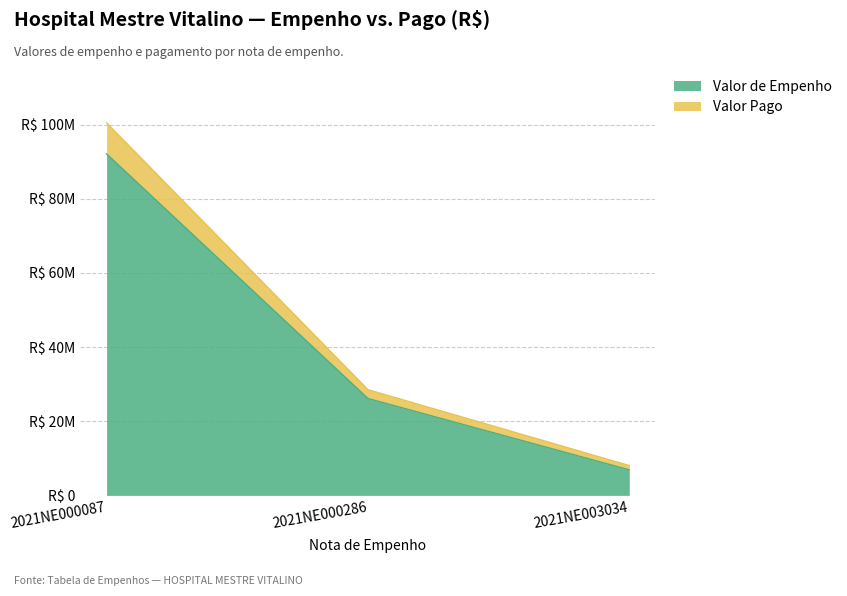

What is the difference between the Valor de Empenho values at 2021NE003034 and 2021NE000087?

85227439.0